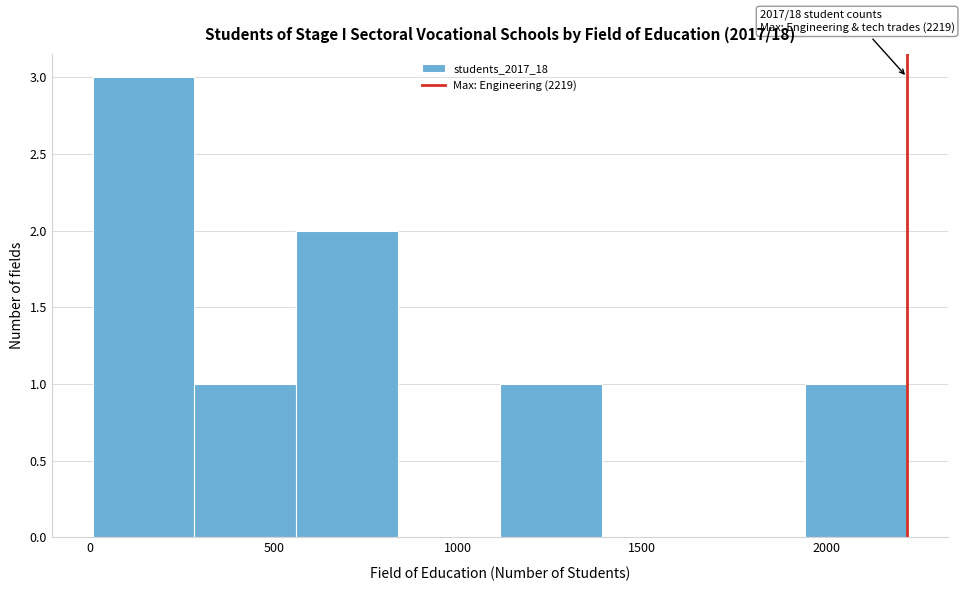

Over which range of the x-axis is the bar tallest?

0 to 300